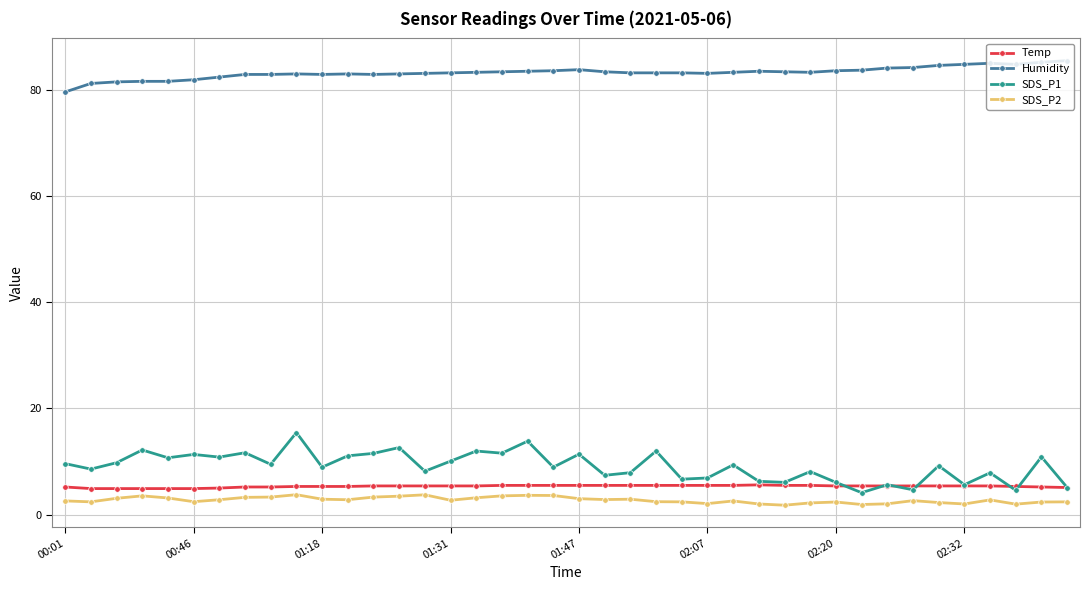

Which series has the largest total across all categories?

Humidity